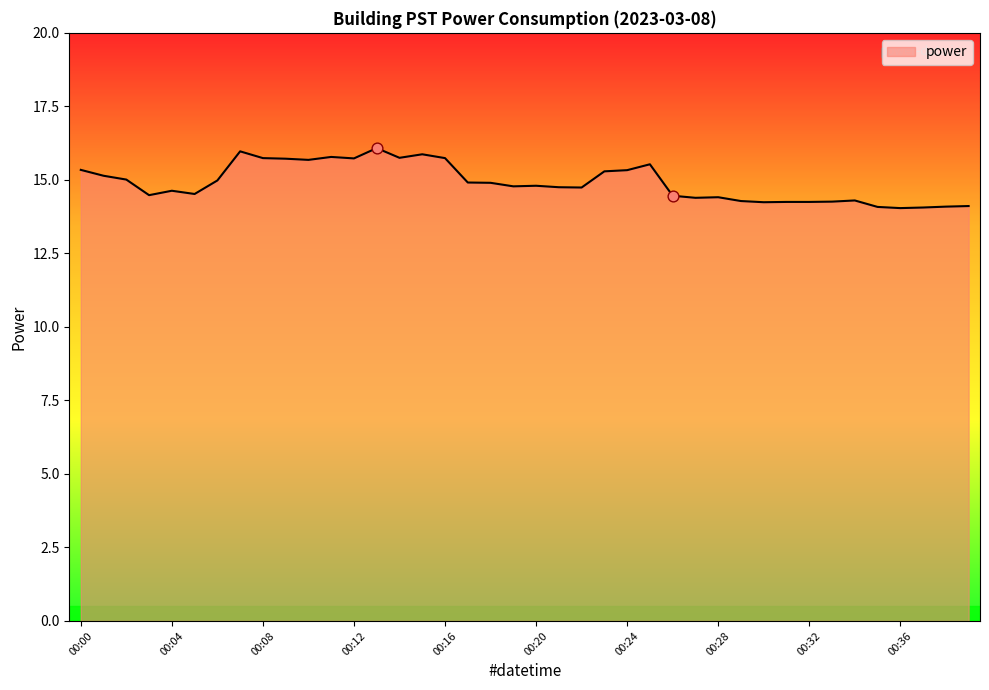

What is the maximum value shown in the chart?

16.1